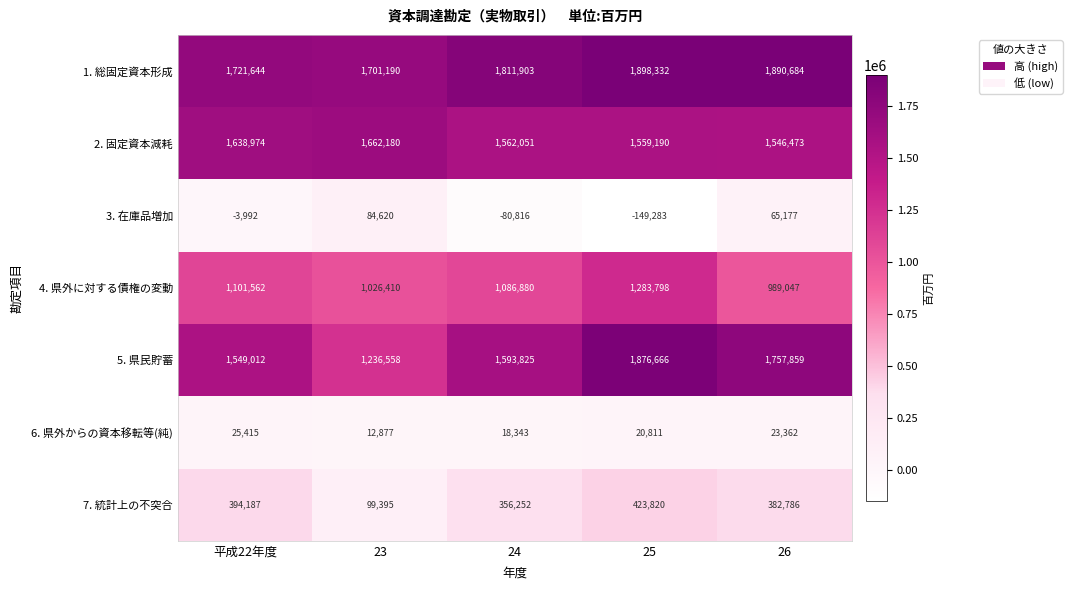

Which series changed the most between 平成22年度 and 25?

5. 県民貯蓄